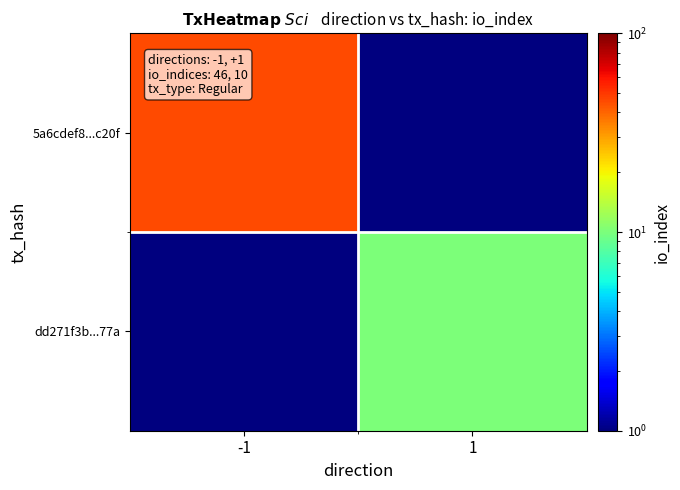

Which series changed the most between -1 and 1?

5a6cdef8...c20f